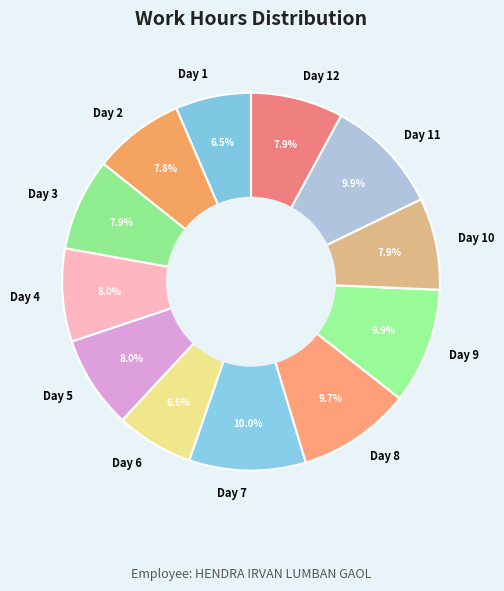

Is the sum of Day 9 and Day 10 greater than half?

No